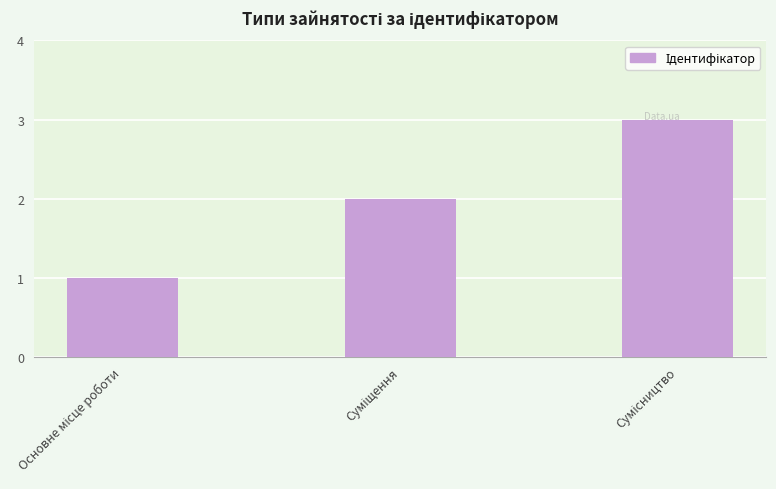

What is the greatest value displayed?

3